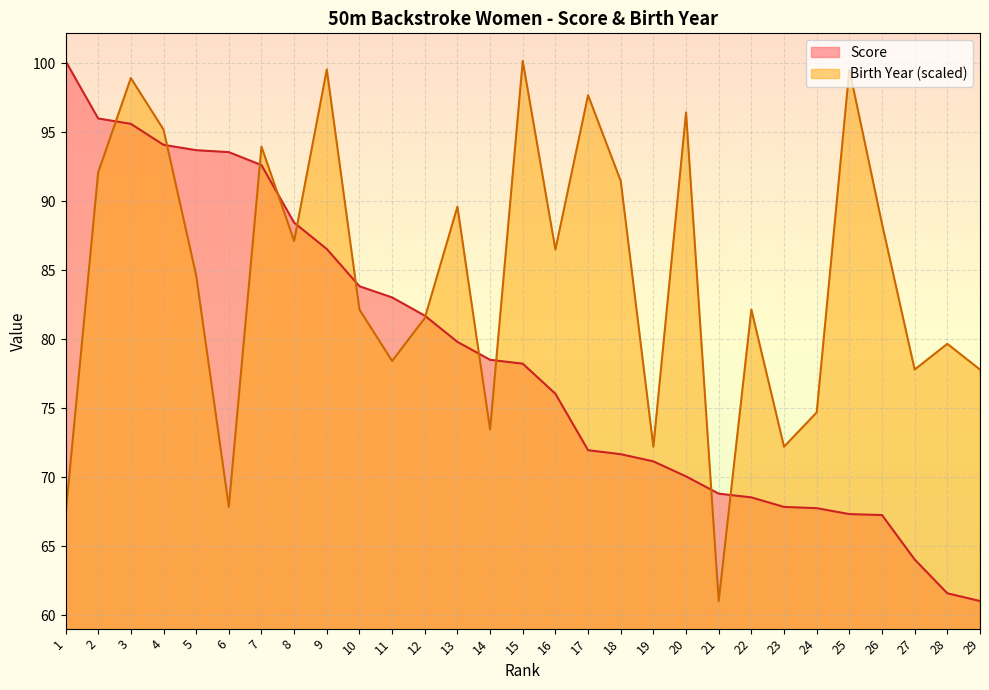

Where does the Score series first go above 78?

1